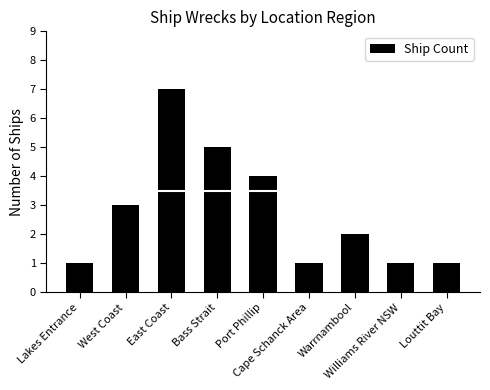

At which label is the value closest to 4?

Port Phillip